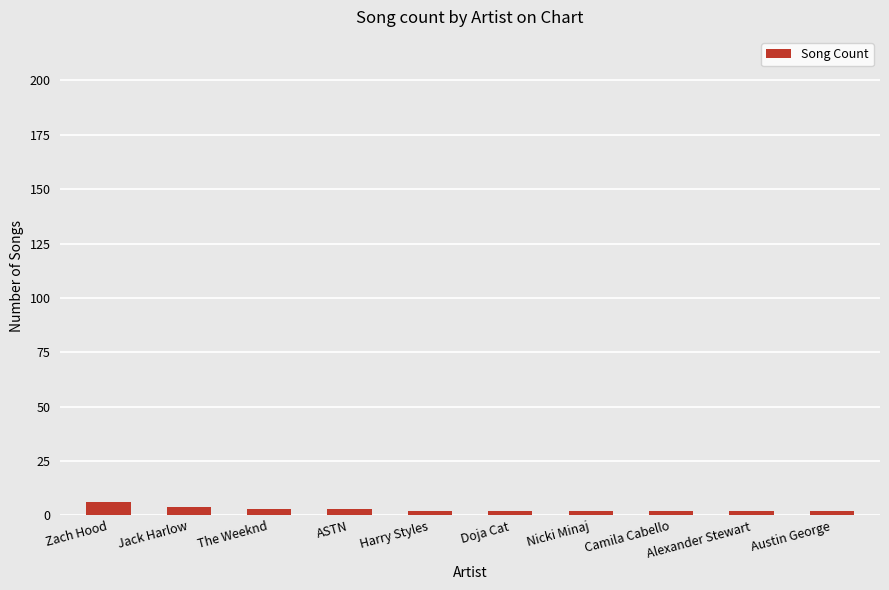

What is the value of the 7th bar from the left?

2